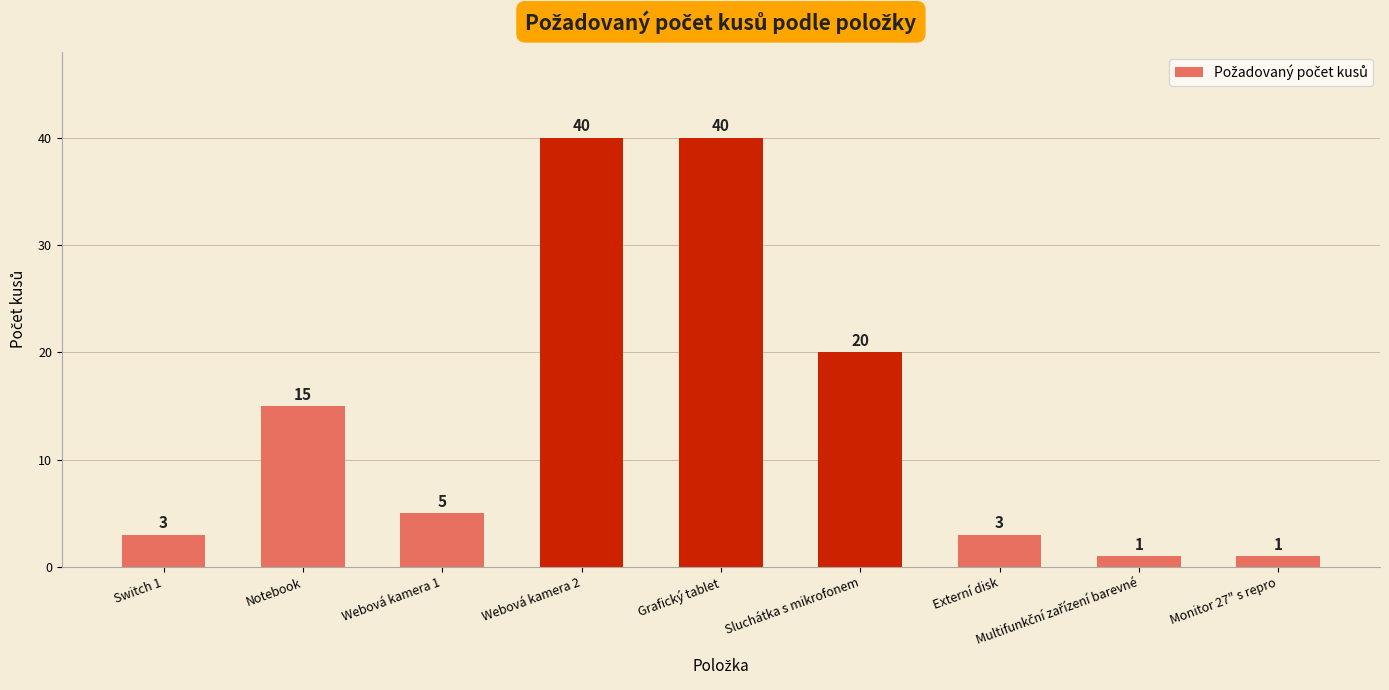

How many series are shown in this chart?

1